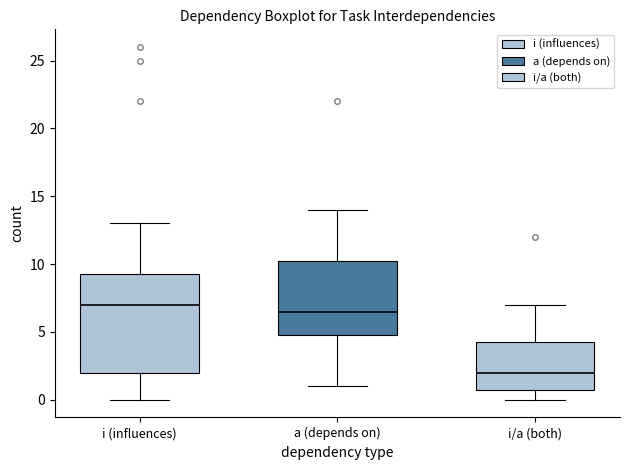

Reading left to right, transcribe this box plot: for each box, give where its median line is, the range the box spans, and where its two whiskers end, as read against the y-axis. The values are not printed on the chart, so give them approximately, as read against the axis.

i (influences): median 7.0, box 2.0 to 9.5, whiskers 0.0 to 13.0
a (depends on): median 6.5, box 5.0 to 10.5, whiskers 1.0 to 14.0
i/a (both): median 2.0, box 1.0 to 4.5, whiskers 0.0 to 7.0